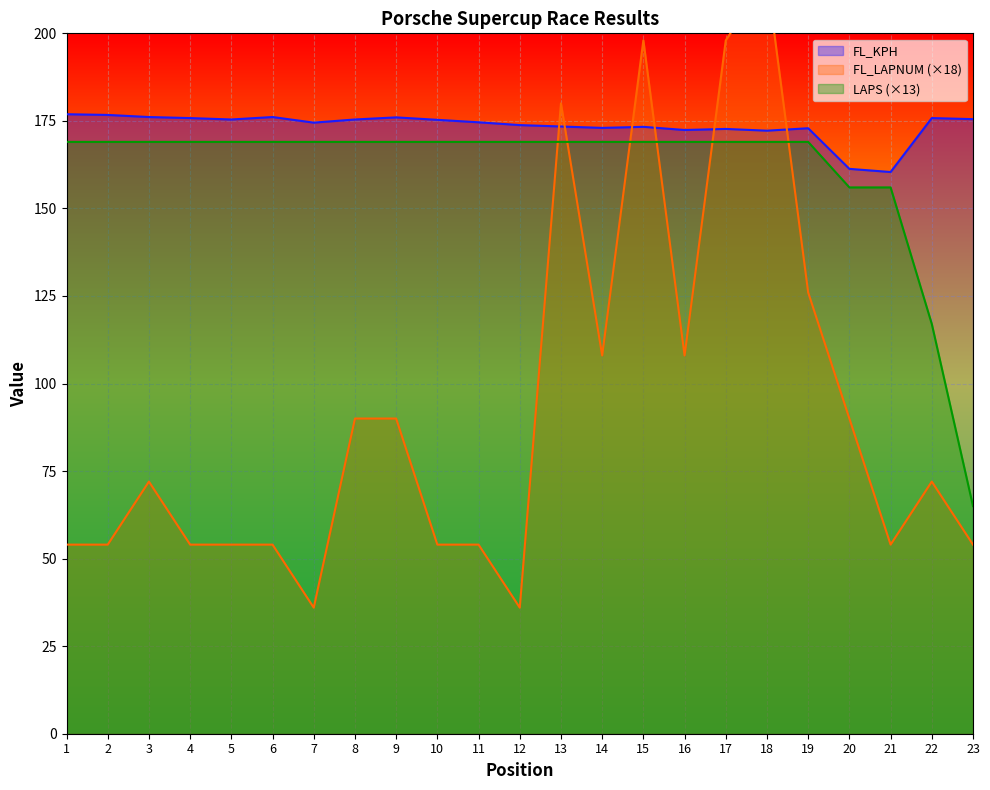

At which category does FL_KPH reach its first local peak?

6